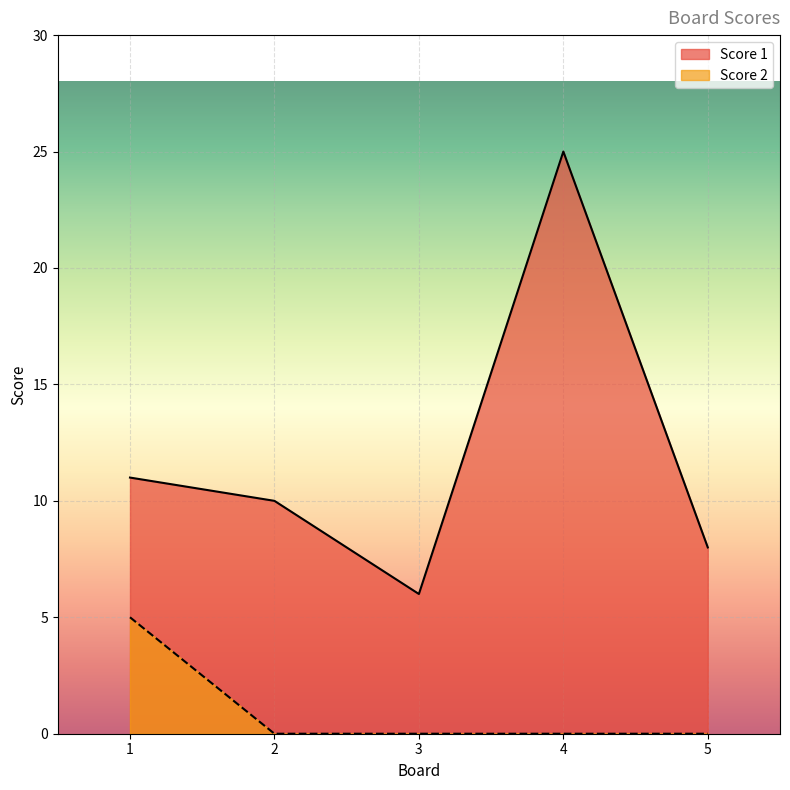

Reading left to right, what are all the values shown in this chart?

Score 1: 1=11	2=10	3=6	4=25	5=8
Score 2: 1=5	2=0	3=0	4=0	5=0